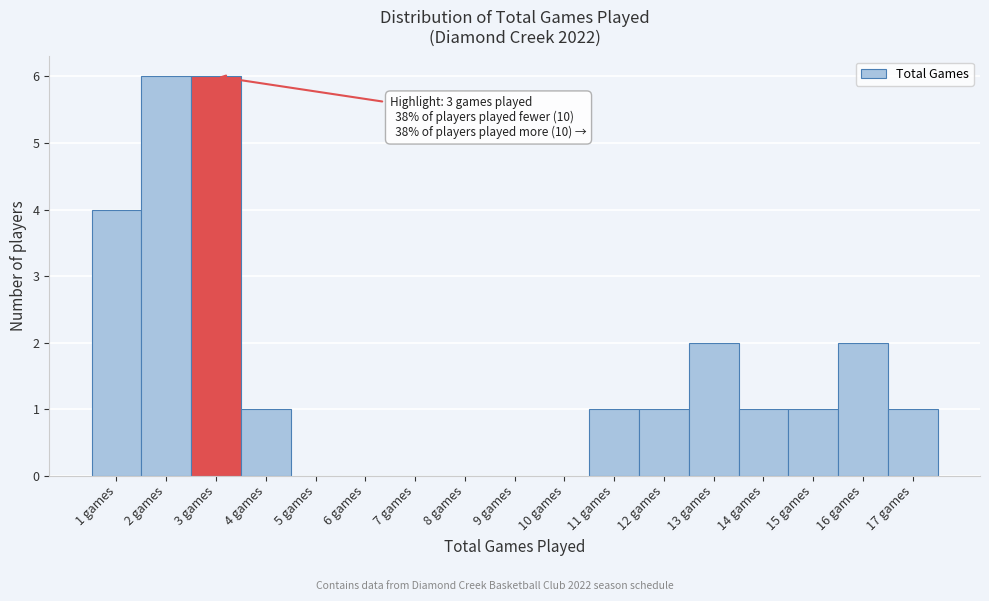

Reading left to right, transcribe all the data shown in this chart.

1 games=4	2 games=6	3 games=6	4 games=1	5 games=0	6 games=0	7 games=0	8 games=0	9 games=0	10 games=0	11 games=1	12 games=1	13 games=2	14 games=1	15 games=1	16 games=2	17 games=1